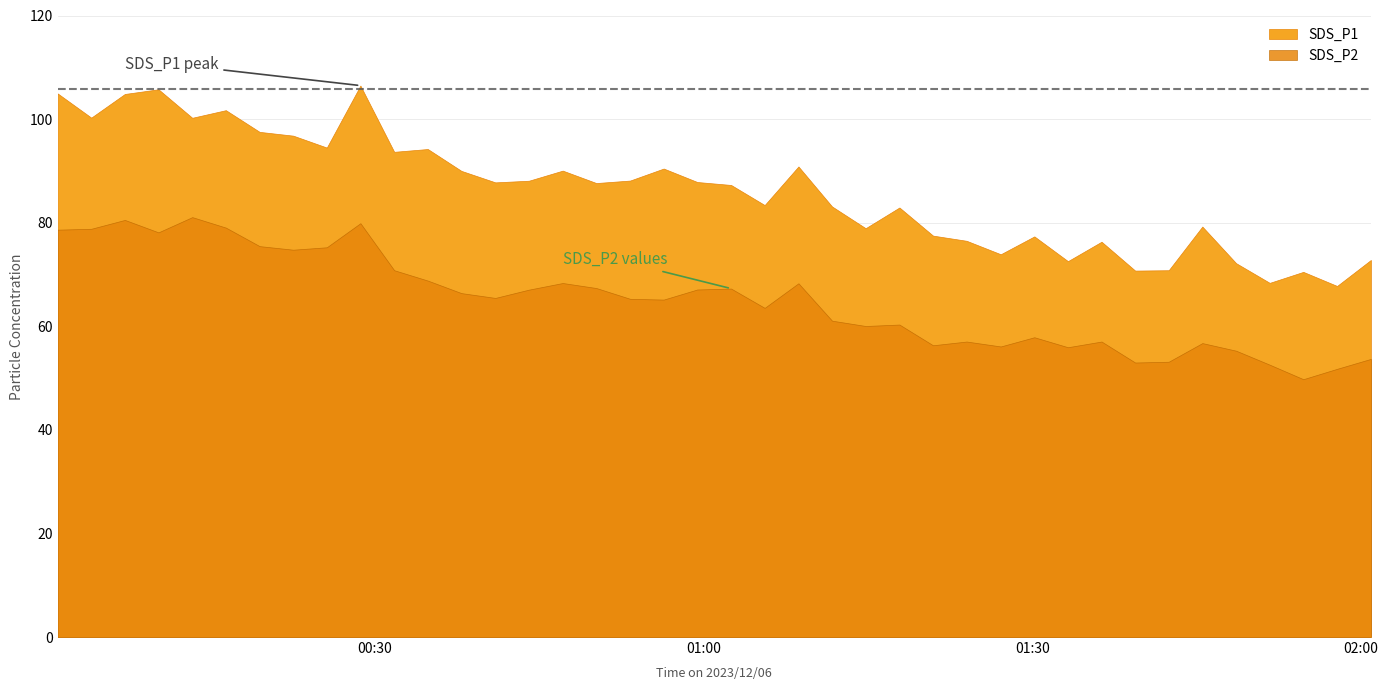

Which series has the widest spread of values?

SDS_P1